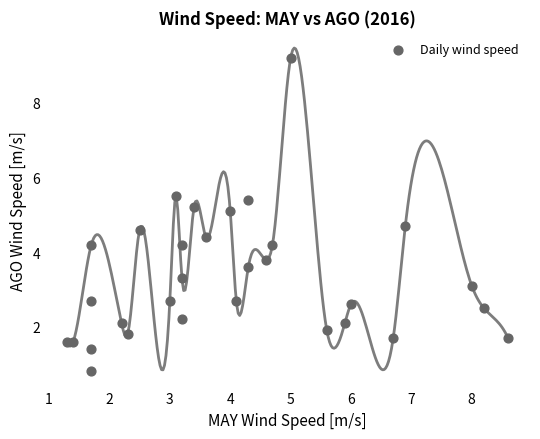

What is the range of X values (max minus min)?

7.3